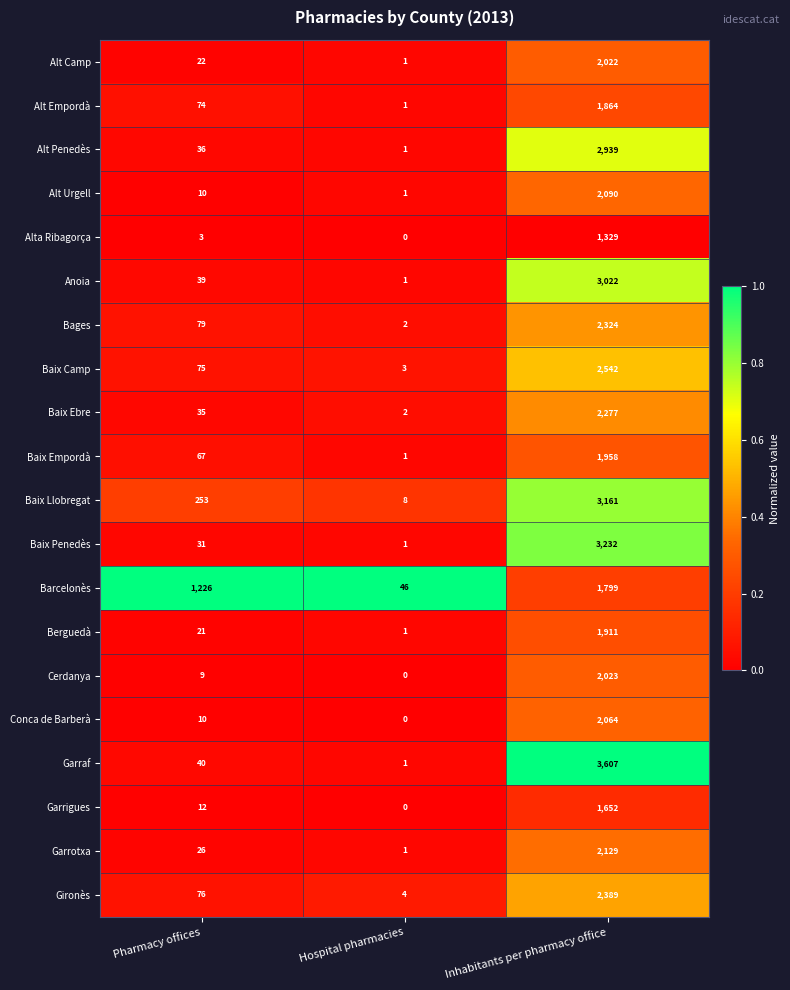

True or false: Alt Penedès has a value of 1 at Hospital pharmacies.

True